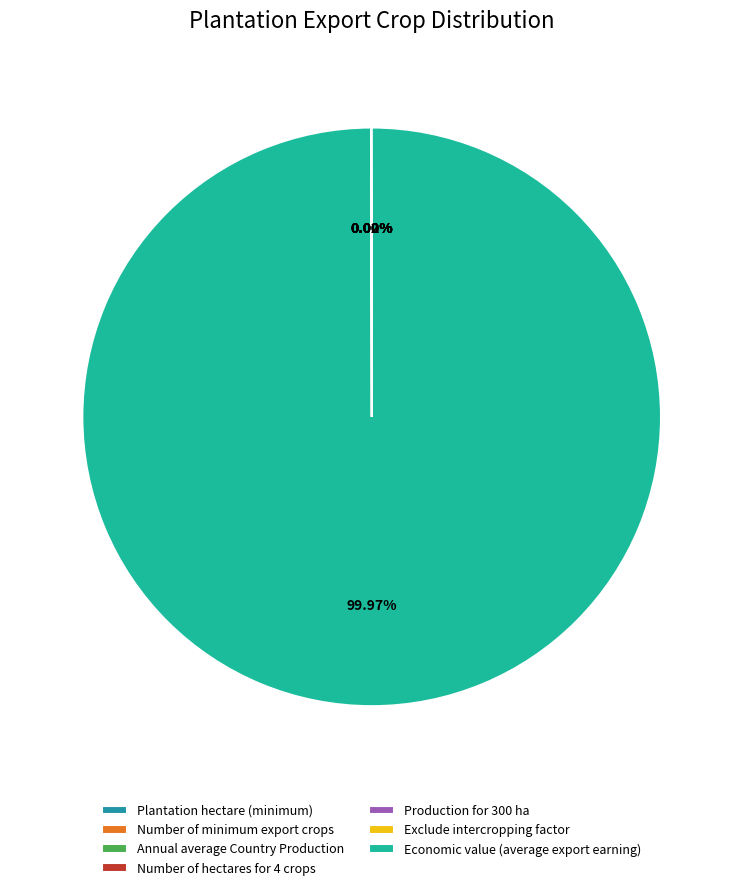

Which slice is the largest?

Economic value (average export earning)